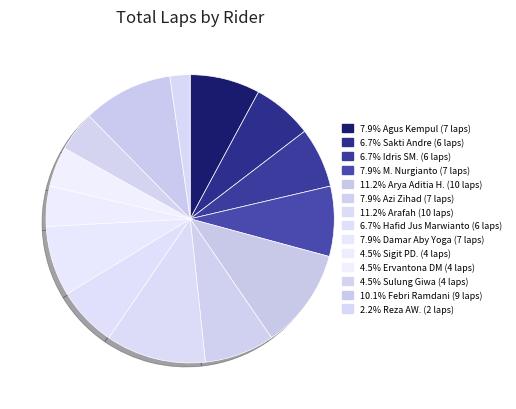

Rank the categories by value from lowest to highest.

Reza AW., Sigit PD., Ervantona DM, Sulung Giwa, Sakti Andre, Idris SM., Hafid Jus Marwianto, Agus Kempul, M. Nurgianto, Azi Zihad, Damar Aby Yoga, Febri Ramdani, Arya Aditia H., Arafah